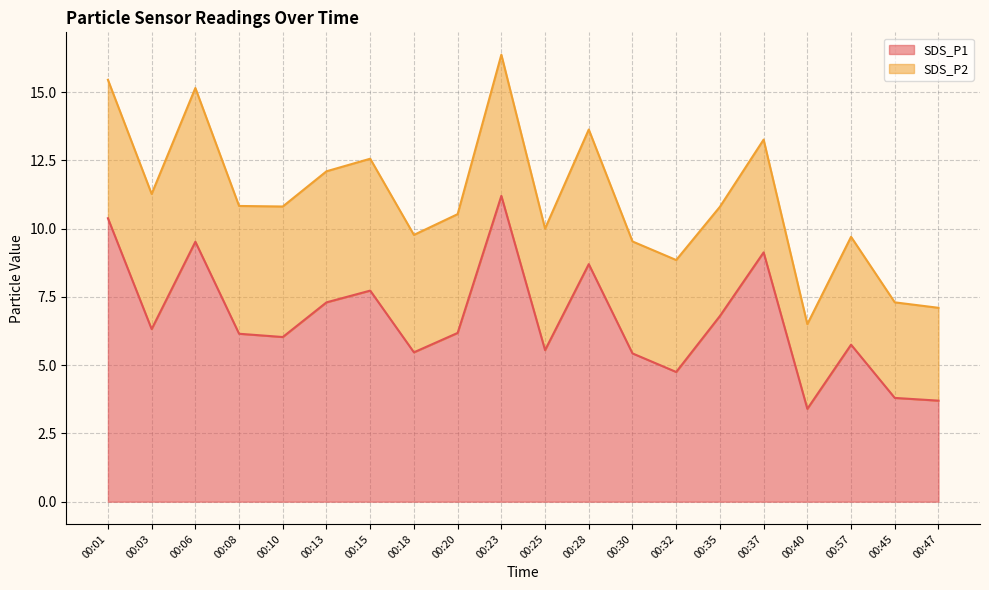

The chart shows a value of 6.3 at 00:03. True or false?

True